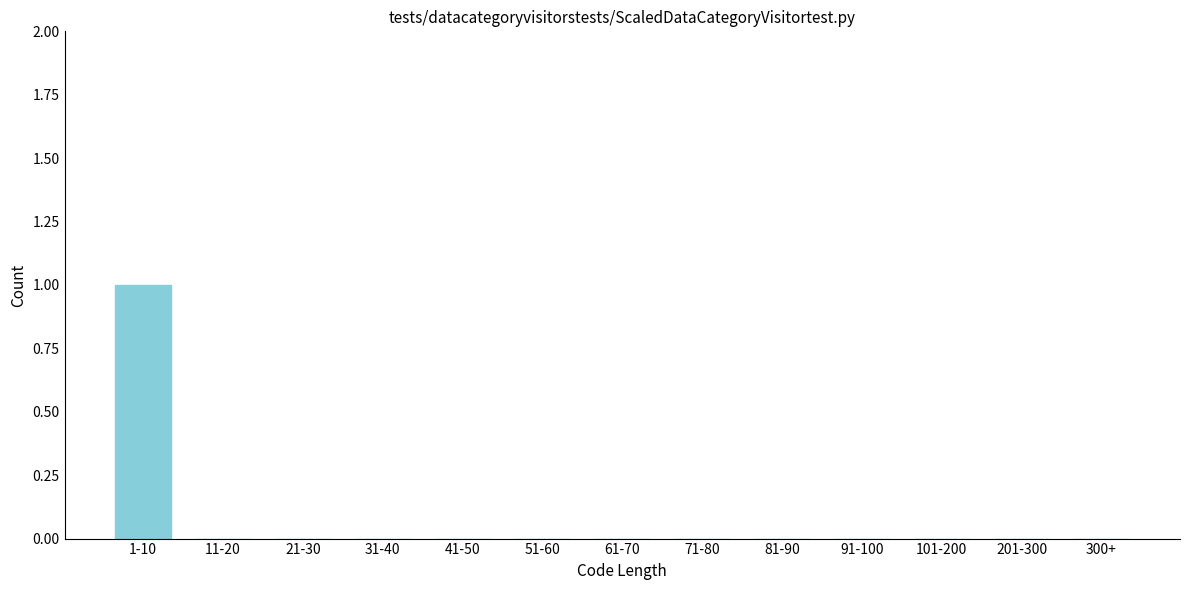

Reading left to right, list all the values displayed in this chart.

1-10=1	11-20=0	21-30=0	31-40=0	41-50=0	51-60=0	61-70=0	71-80=0	81-90=0	91-100=0	101-200=0	201-300=0	300+=0